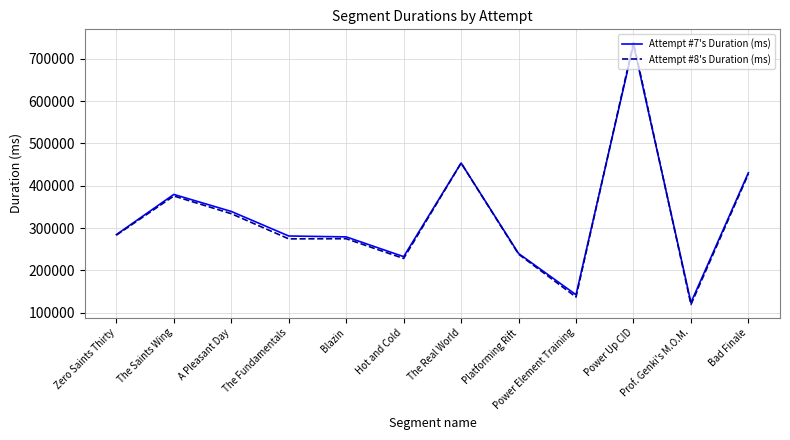

Which series has the largest range (max minus min)?

Attempt #8's Duration (ms)